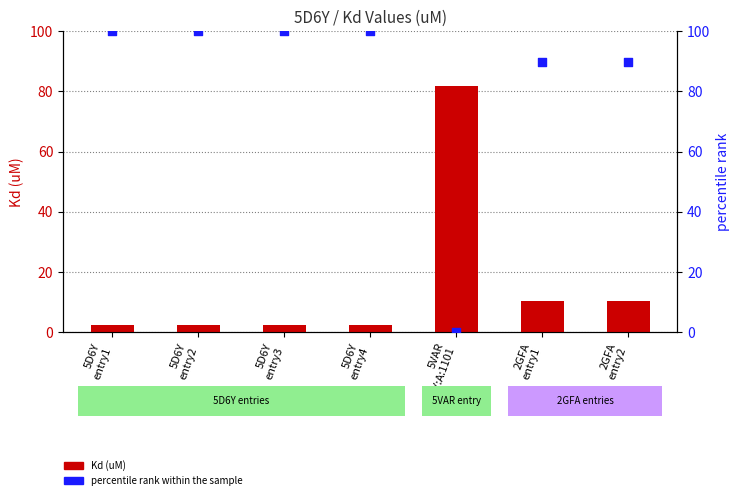

Which series has the largest total across all categories?

percentile rank within the sample